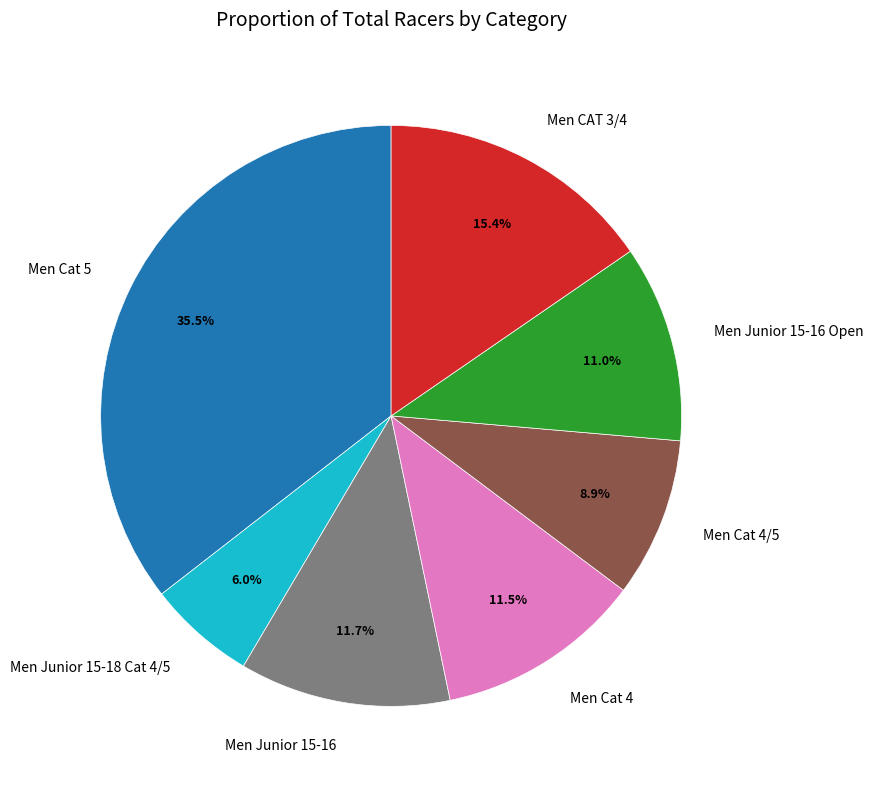

What percentage is the Men Cat 4/5 slice, to the nearest percent?

9%